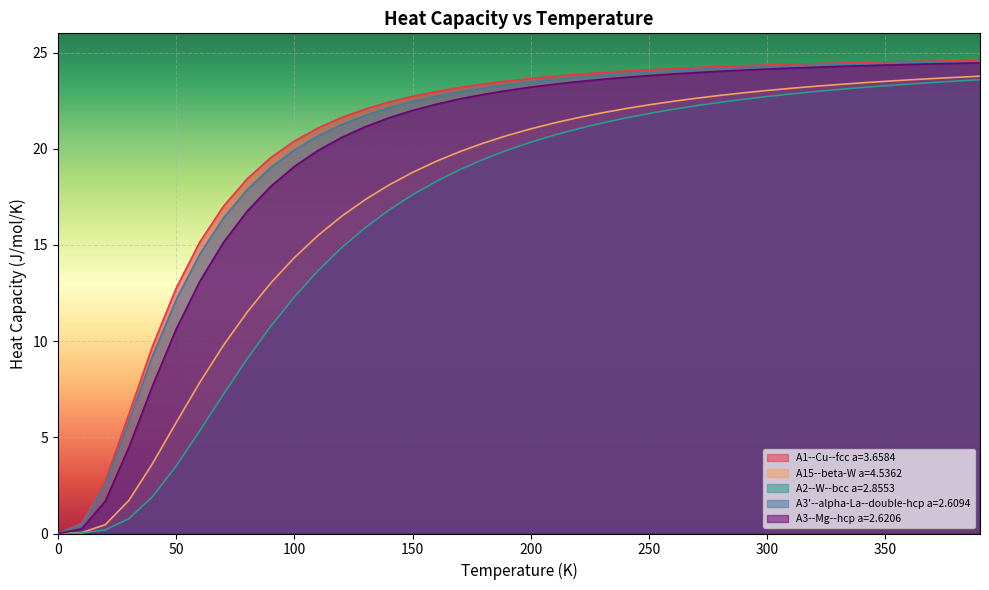

True or false: A2--W--bcc a=2.8553 and A1--Cu--fcc a=3.6584 intersect in this chart.

False